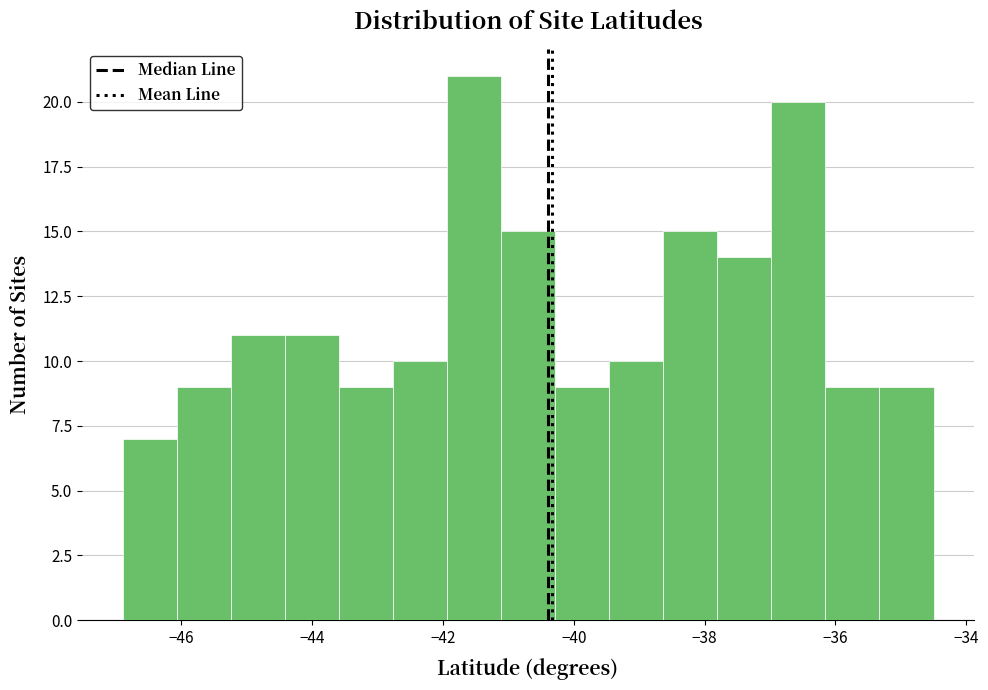

Reading left to right, transcribe this chart: for each bar, give the range it covers on the x-axis and its height. Neither the bar edges nor the heights are printed on the chart, so give them approximately, as read against the axes.

-46.8 to -46.0: 7
-46.0 to -45.2: 9
-45.2 to -44.4: 11
-44.4 to -43.6: 11
-43.6 to -42.8: 9
-42.8 to -42.0: 10
-42.0 to -41.2: 21
-41.2 to -40.2: 15
-40.2 to -39.4: 9
-39.4 to -38.6: 10
-38.6 to -37.8: 15
-37.8 to -37.0: 14
-37.0 to -36.2: 20
-36.2 to -35.4: 9
-35.4 to -34.4: 9